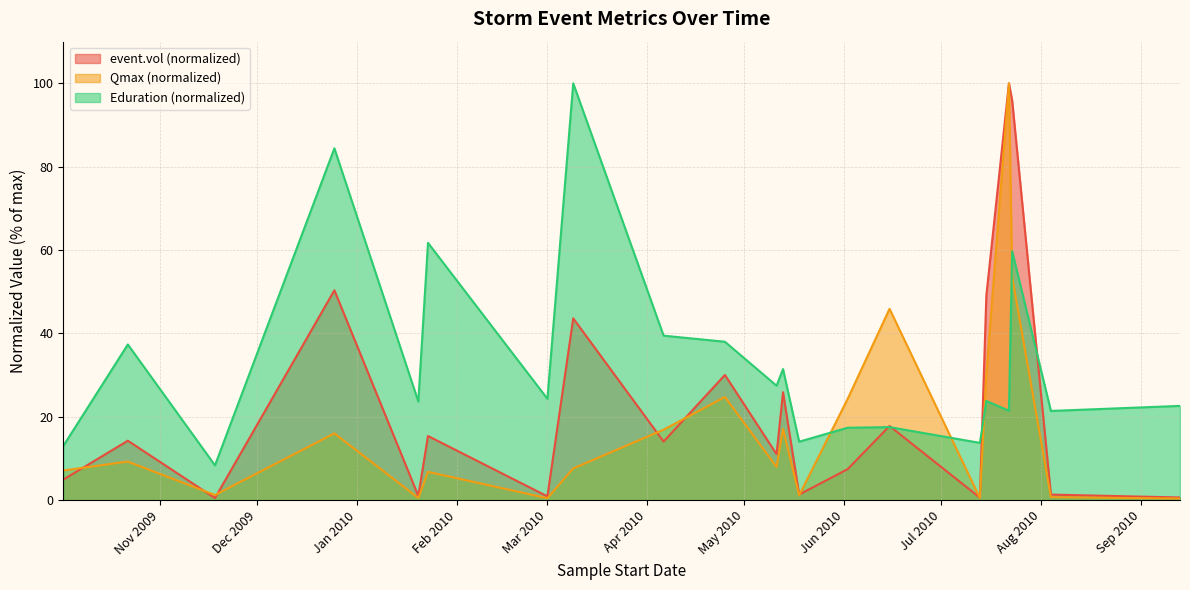

How many values in the event.vol series are below 14?

10